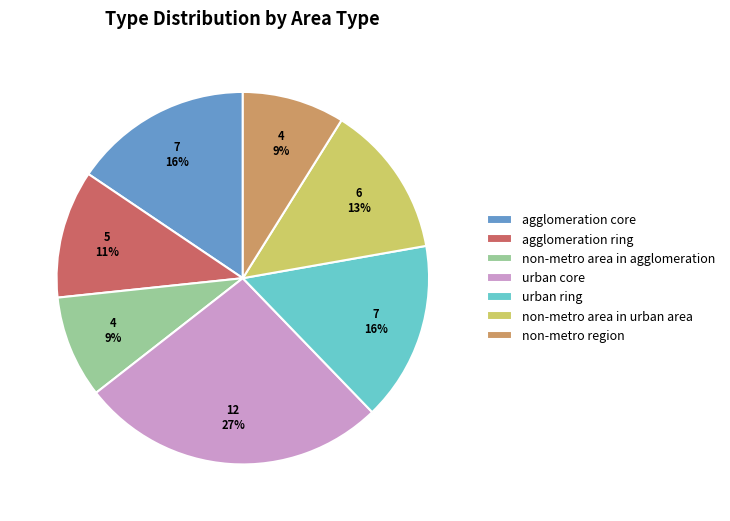

Count the number of slices in the pie.

7